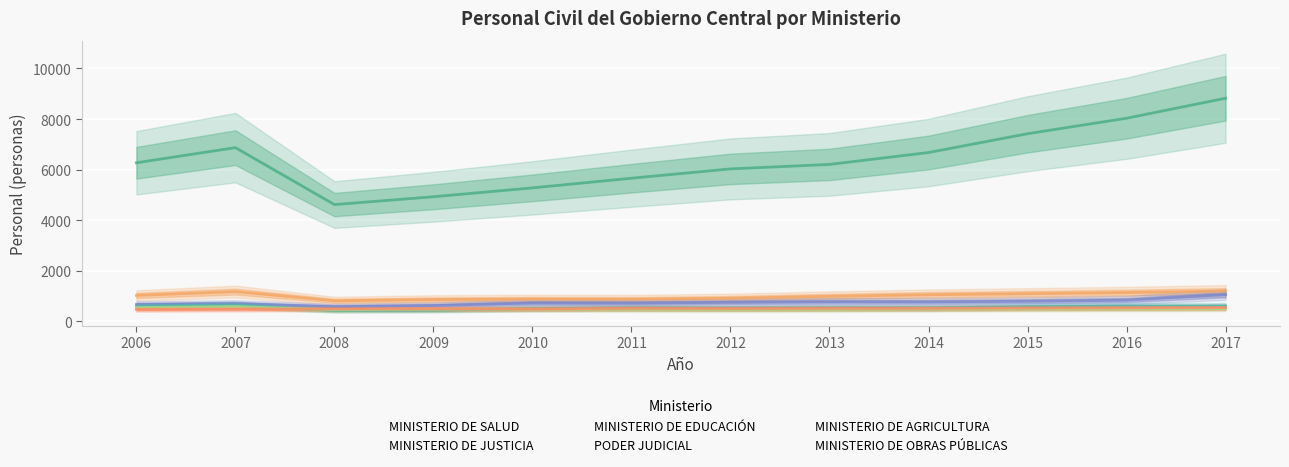

What is the highest value of the MINISTERIO DE SALUD series?

8823